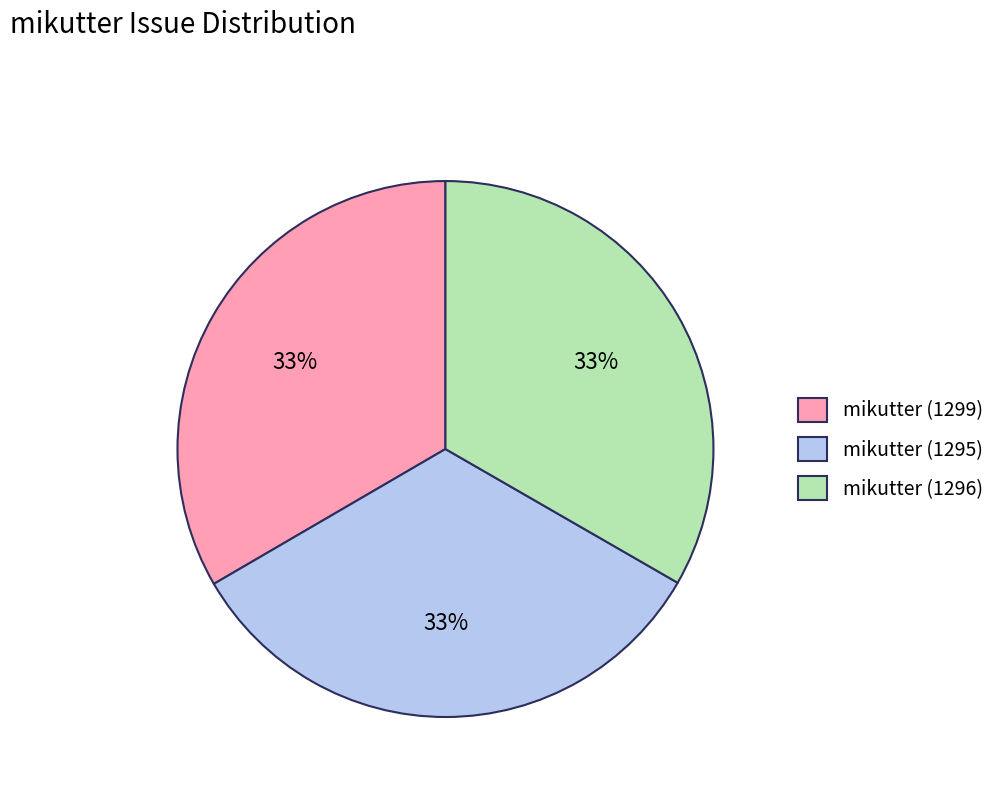

To the nearest percent, what portion does mikutter (1296) represent?

33%